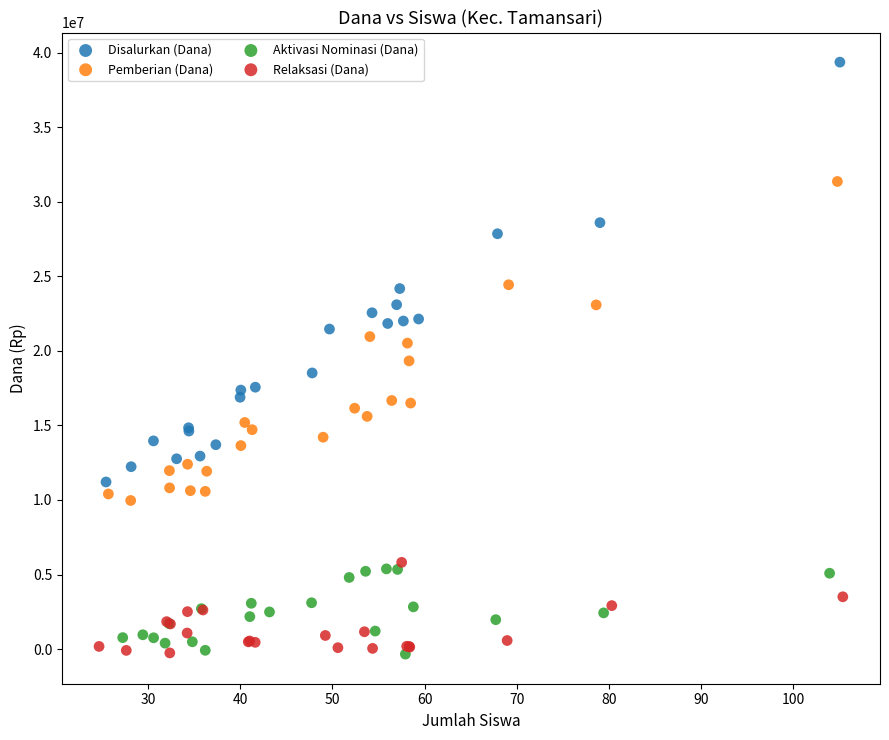

Which series has the widest spread of Y values?

Disalurkan (Dana)